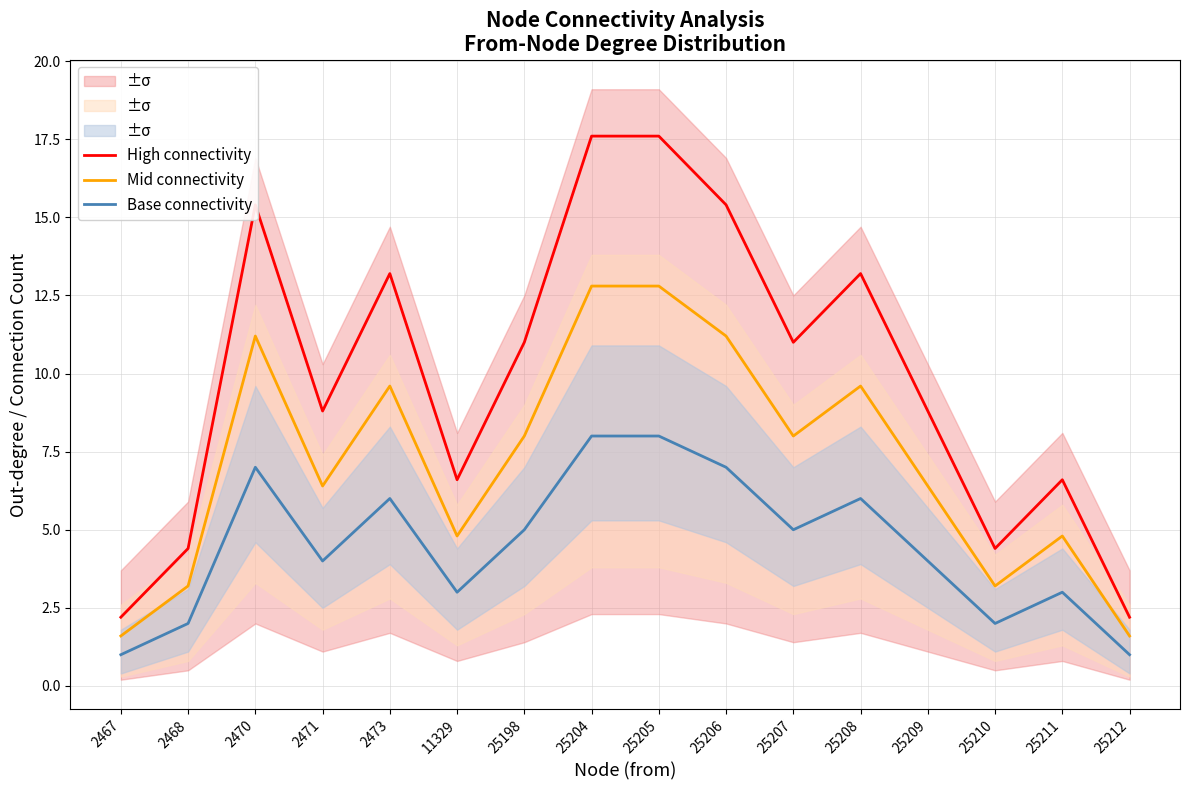

What is the sum of all Base connectivity values?

72.0